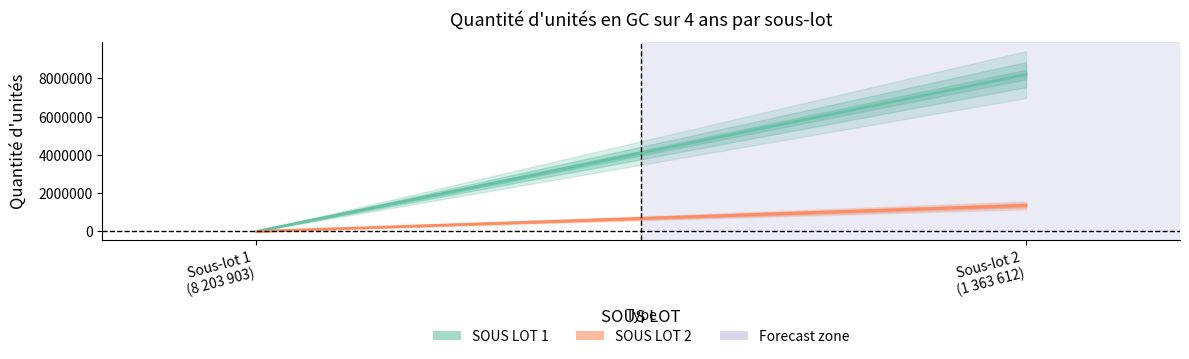

What is the sum of all SOUS LOT 1 values?

8203903